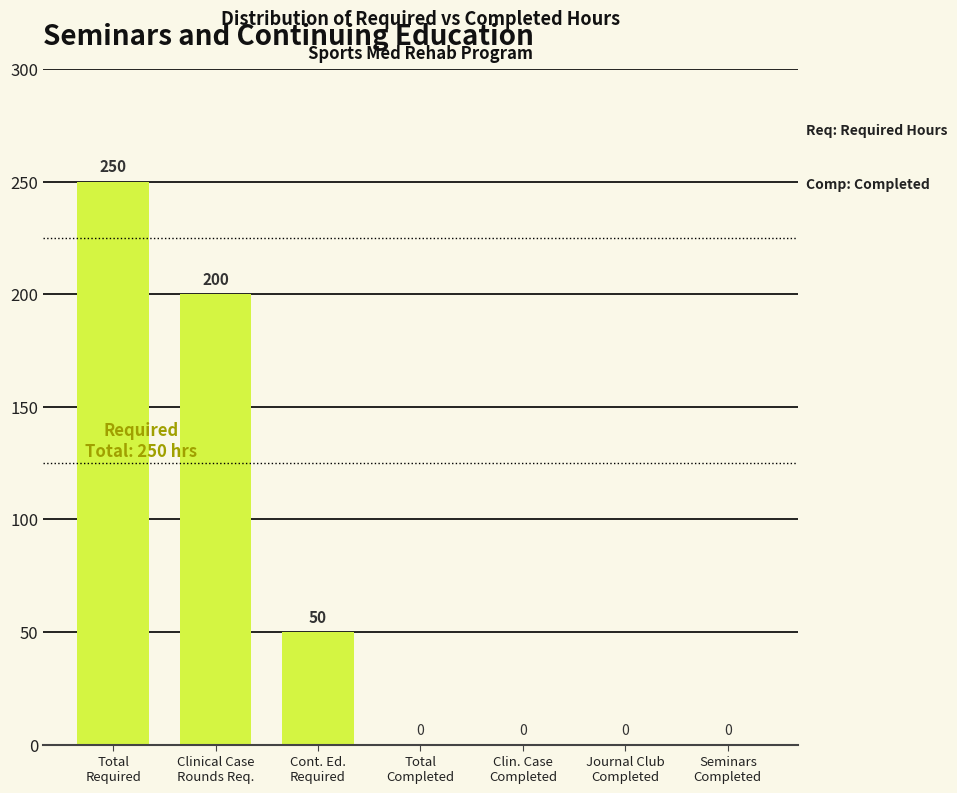

What is the greatest value displayed?

250